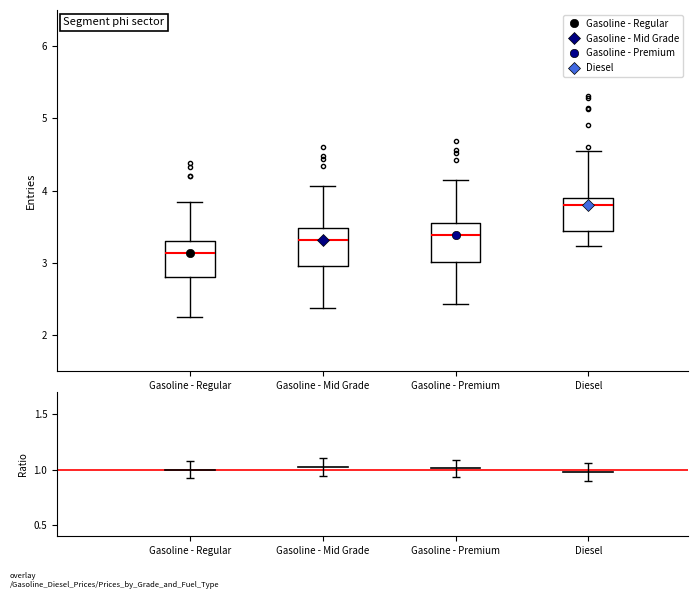

Which box has the lowest median line?

Gasoline - Regular